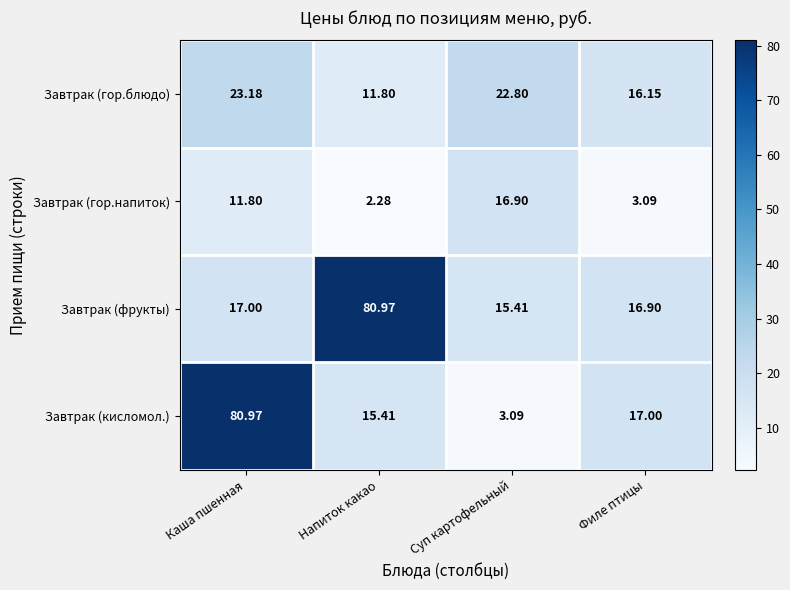

Which label corresponds to the smallest value in the chart?

Напиток какао